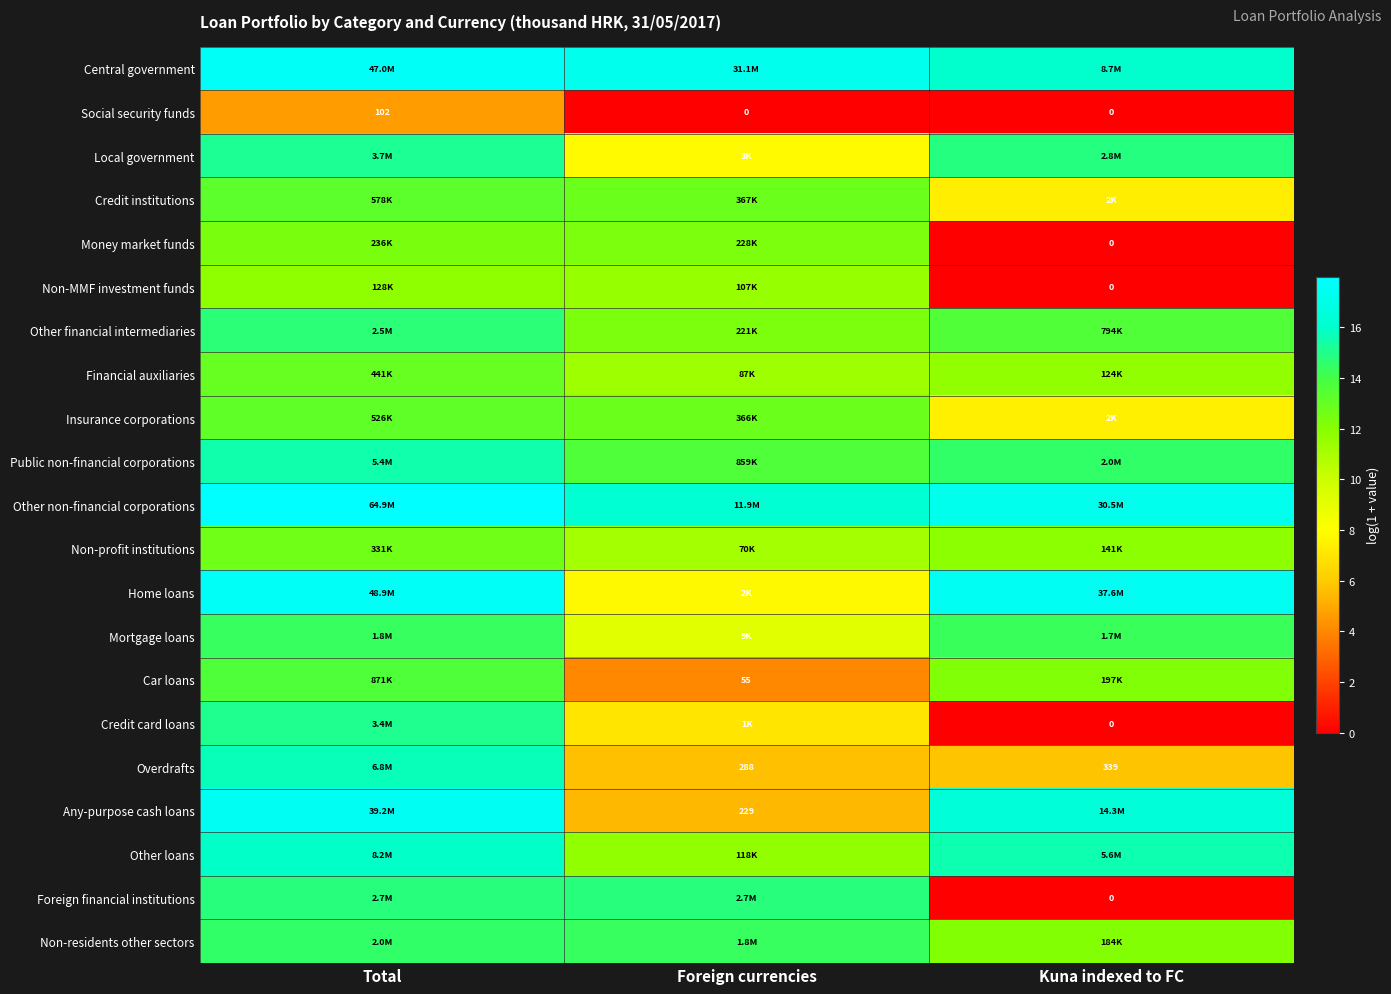

How many positive values does the Social security funds series have?

1